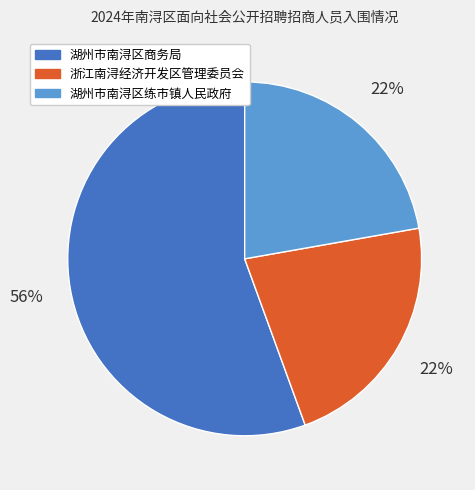

To the nearest percent, what is the combined percentage of 浙江南浔经济开发区管理委员会 and 湖州市南浔区商务局?

78%